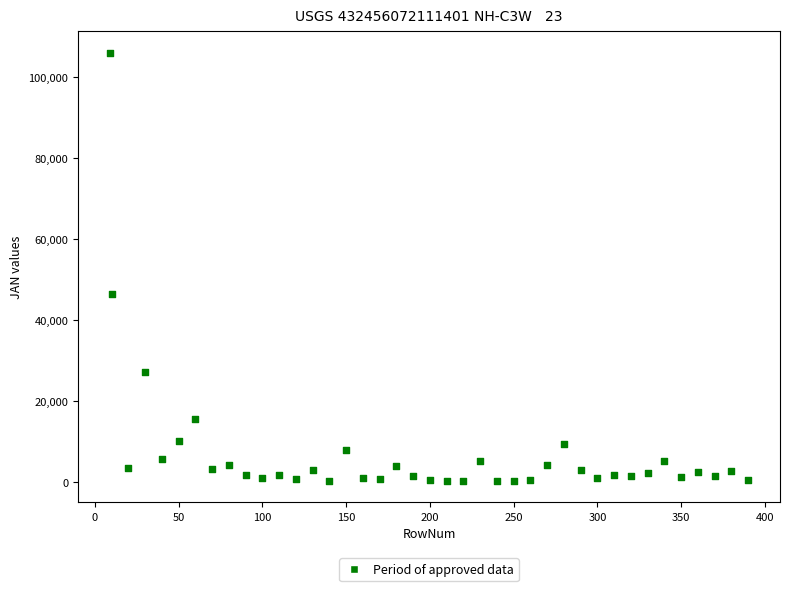

What Y value in the scatter plot is closest to 53129?

46425.5